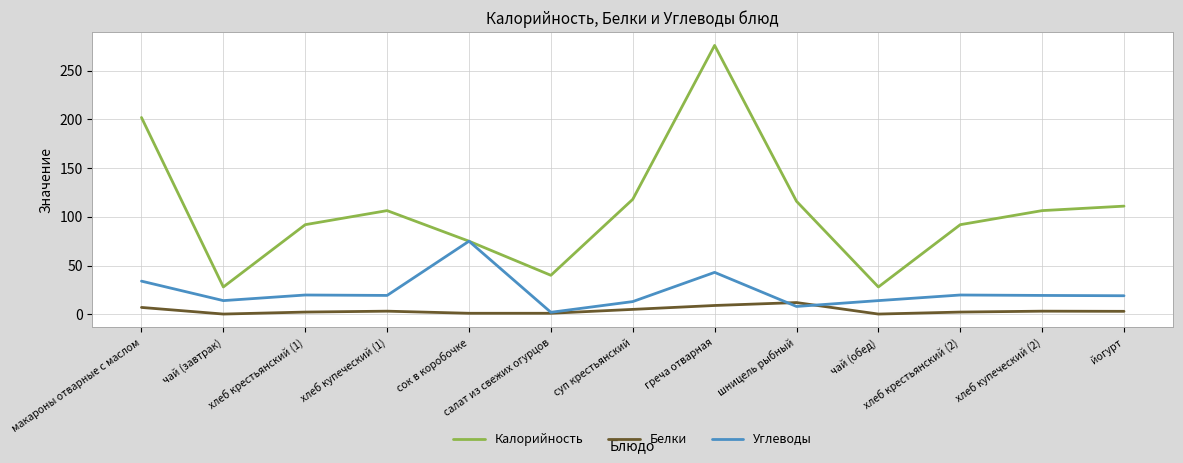

Which series changed the most between макароны отварные с маслом and хлеб купеческий (1)?

Калорийность